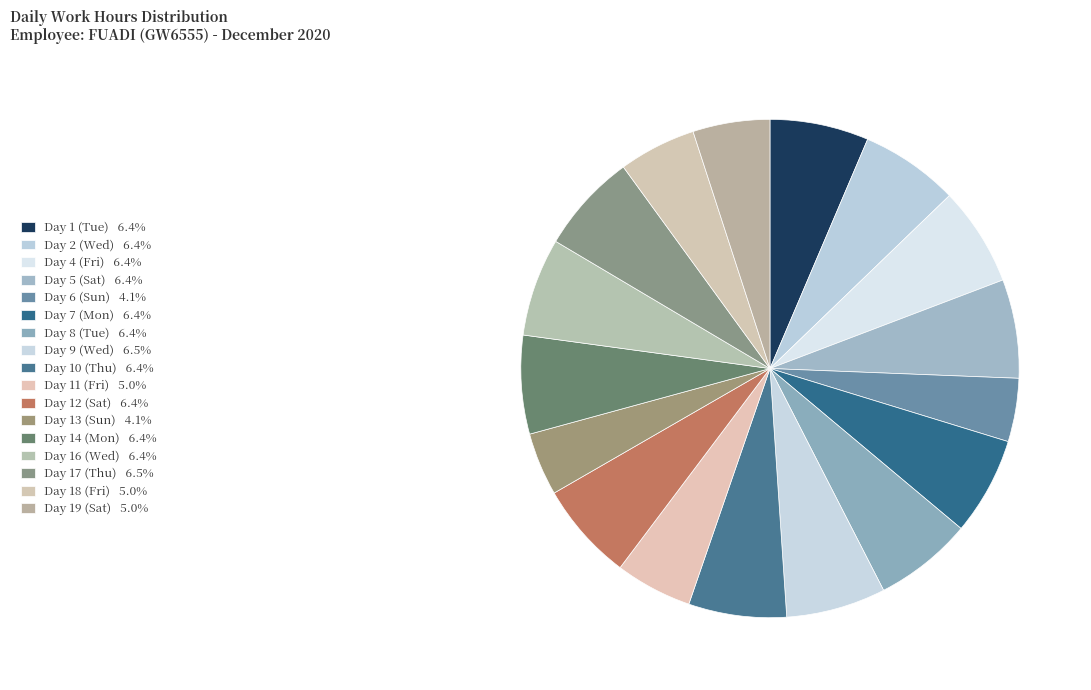

What percentage is the Day 14 (Mon) slice, to the nearest percent?

6%